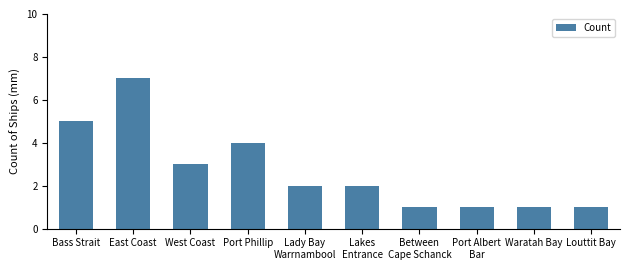

How many series are shown in this chart?

1